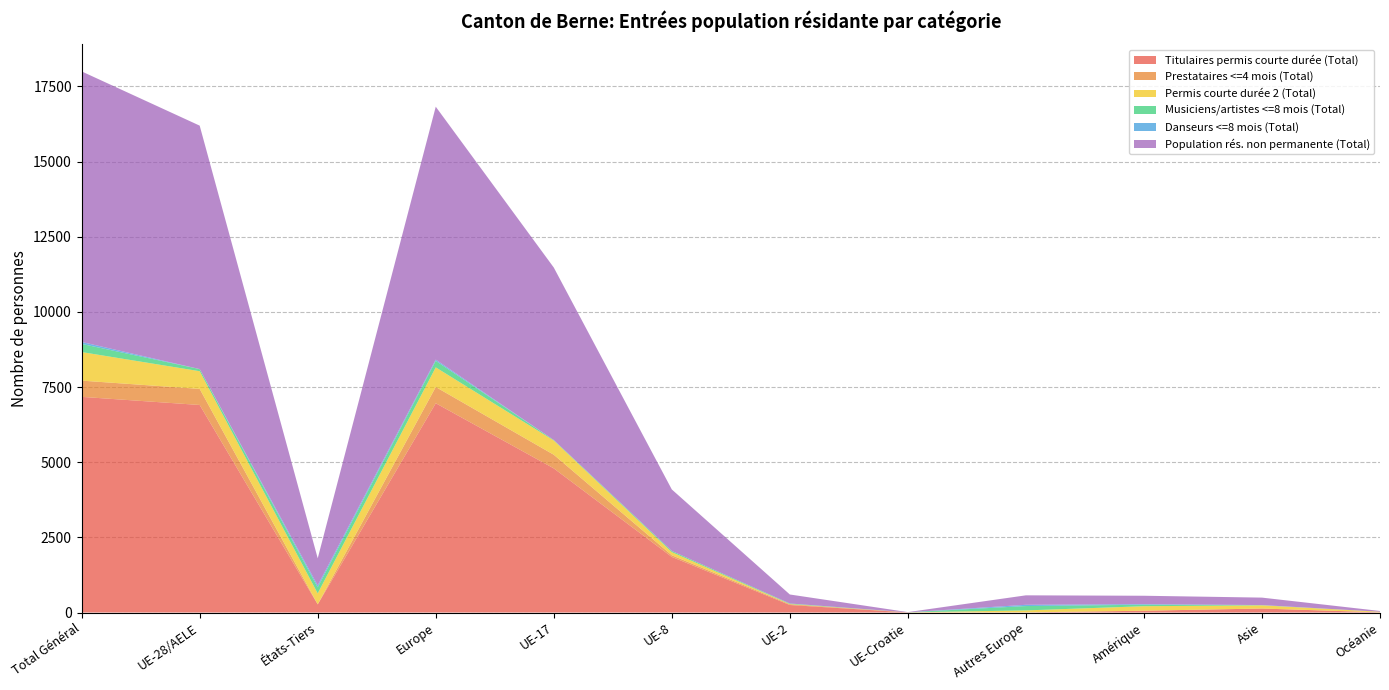

Reading left to right, list all the values displayed in this chart.

Titulaires permis courte durée (Total): 7174	6904	270	6962	4795	1850	250	4	5	60	133	7
Prestataires <=4 mois (Total): 540	535	5	540	454	55	26	0	0	0	0	0
Permis courte durée 2 (Total): 950	588	362	653	473	104	7	3	65	150	106	19
Musiciens/artistes <=8 mois (Total): 271	71	200	216	16	38	17	0	145	49	6	0
Danseurs <=8 mois (Total): 65	0	65	42	0	0	0	0	42	20	3	0
Population rés. non permanente (Total): 9000	8098	902	8413	5738	2047	300	7	315	279	248	26